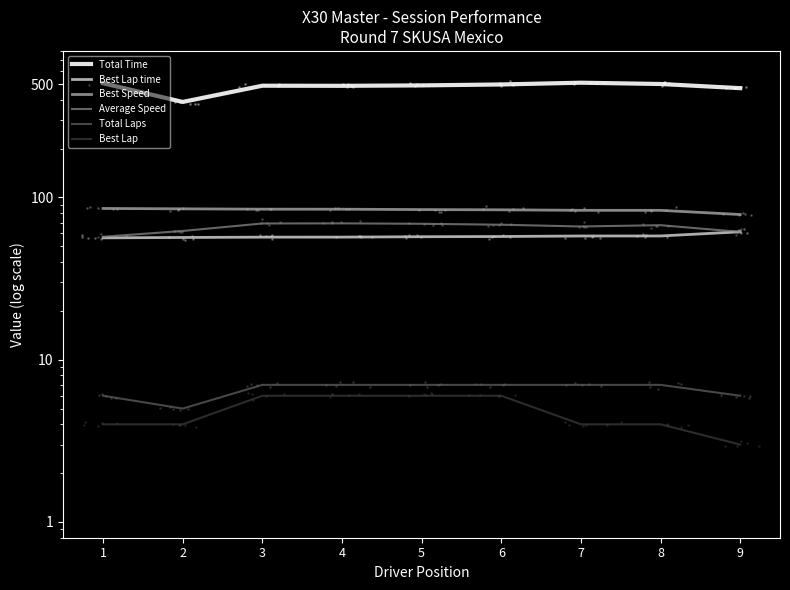

What are all the series names shown in the legend?

Total Time, Best Lap time, Best Speed, Average Speed, Total Laps, Best Lap